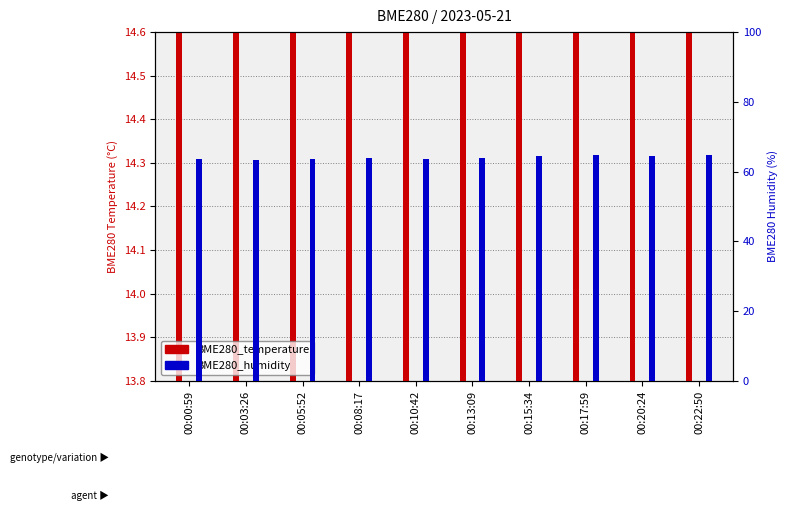

Is the value of BME280_humidity at 00:22:50 greater than the value of BME280_temperature at 00:03:26?

Yes